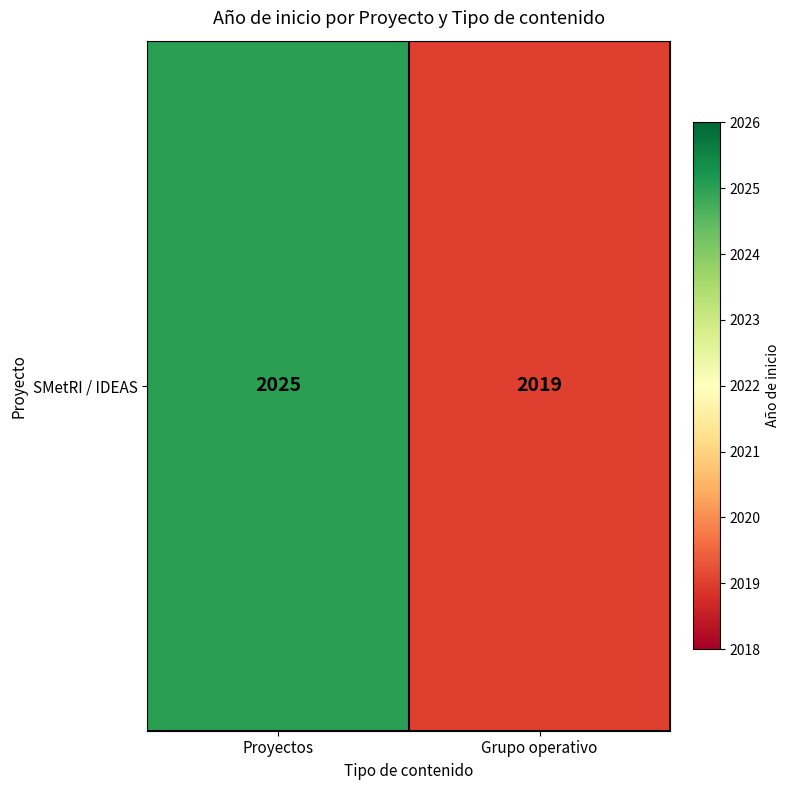

Approximately how many times larger is the value at Grupo operativo compared to Proyectos?

1.0